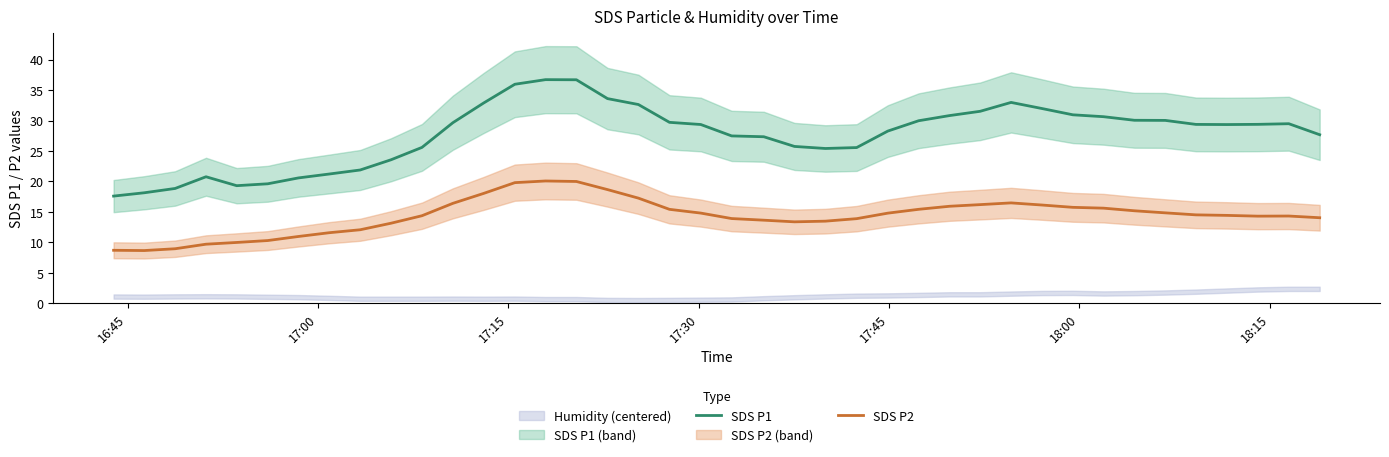

What is the maximum value for SDS P2?

20.1